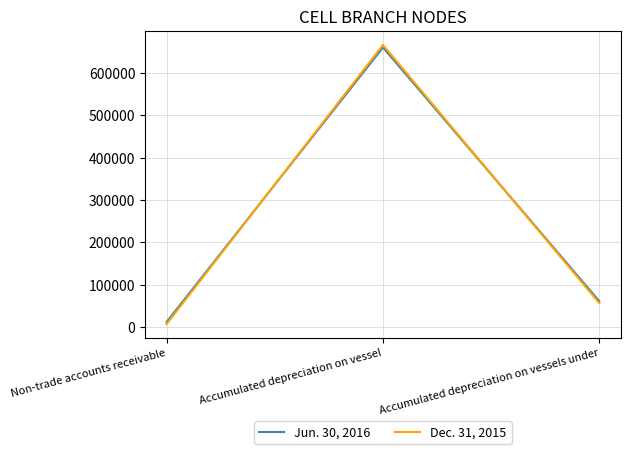

List the series in order of their peak value, highest first.

Dec. 31, 2015, Jun. 30, 2016